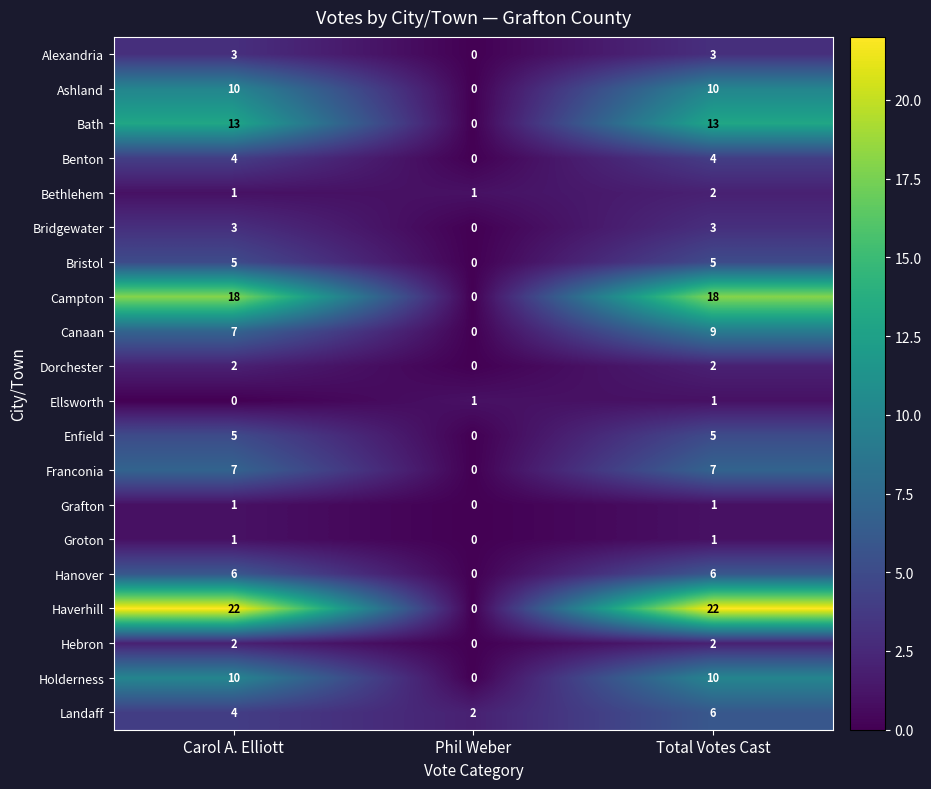

What is the total value across all series at Carol A. Elliott?

124